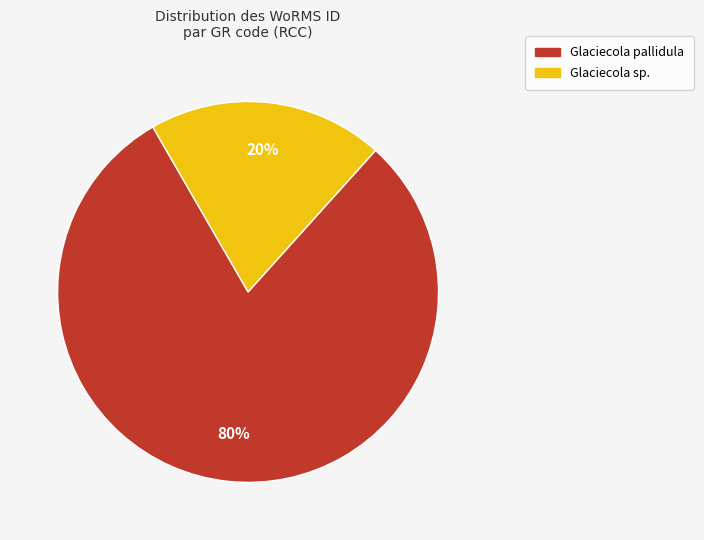

To the nearest percent, what is the difference between the largest and smallest slice percentages?

60%